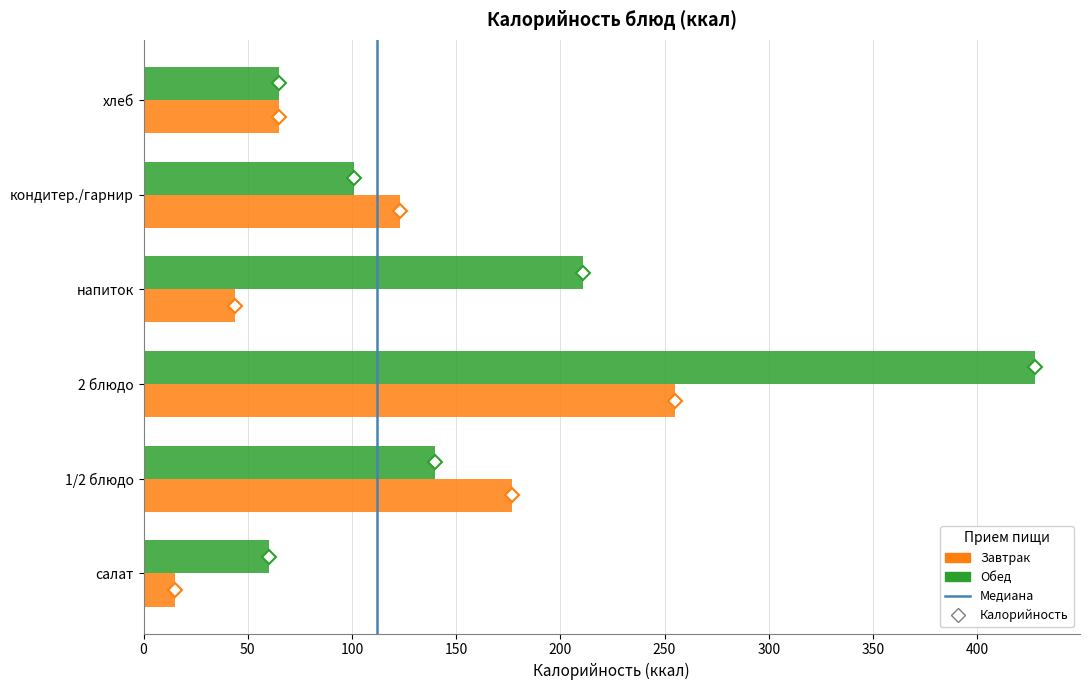

How many series are shown in this chart?

2